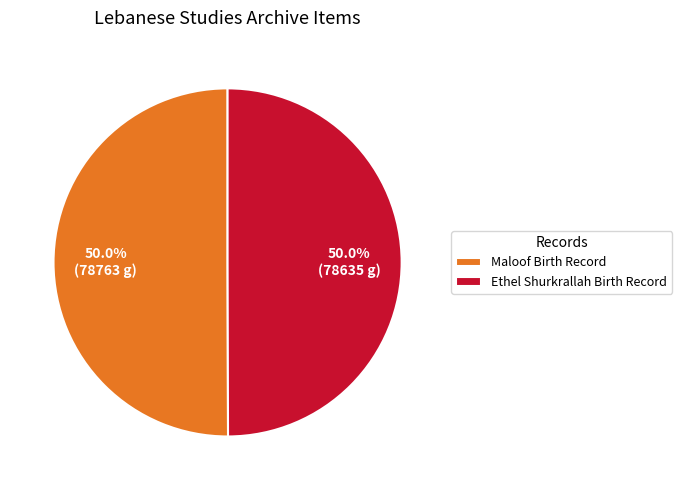

To the nearest percent, what is the average slice percentage?

50%